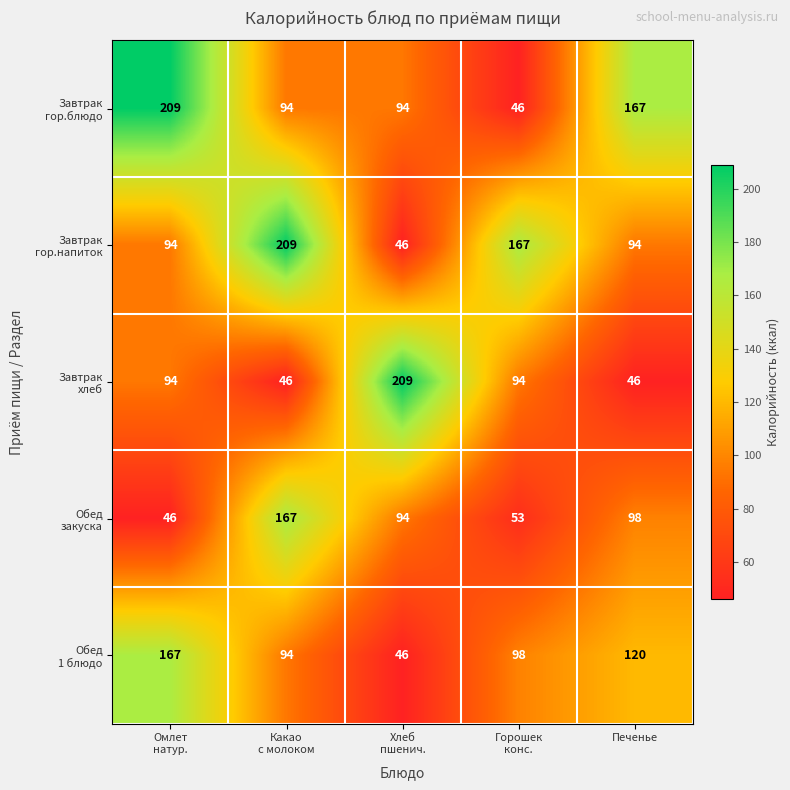

What is the maximum value shown in the chart?

209